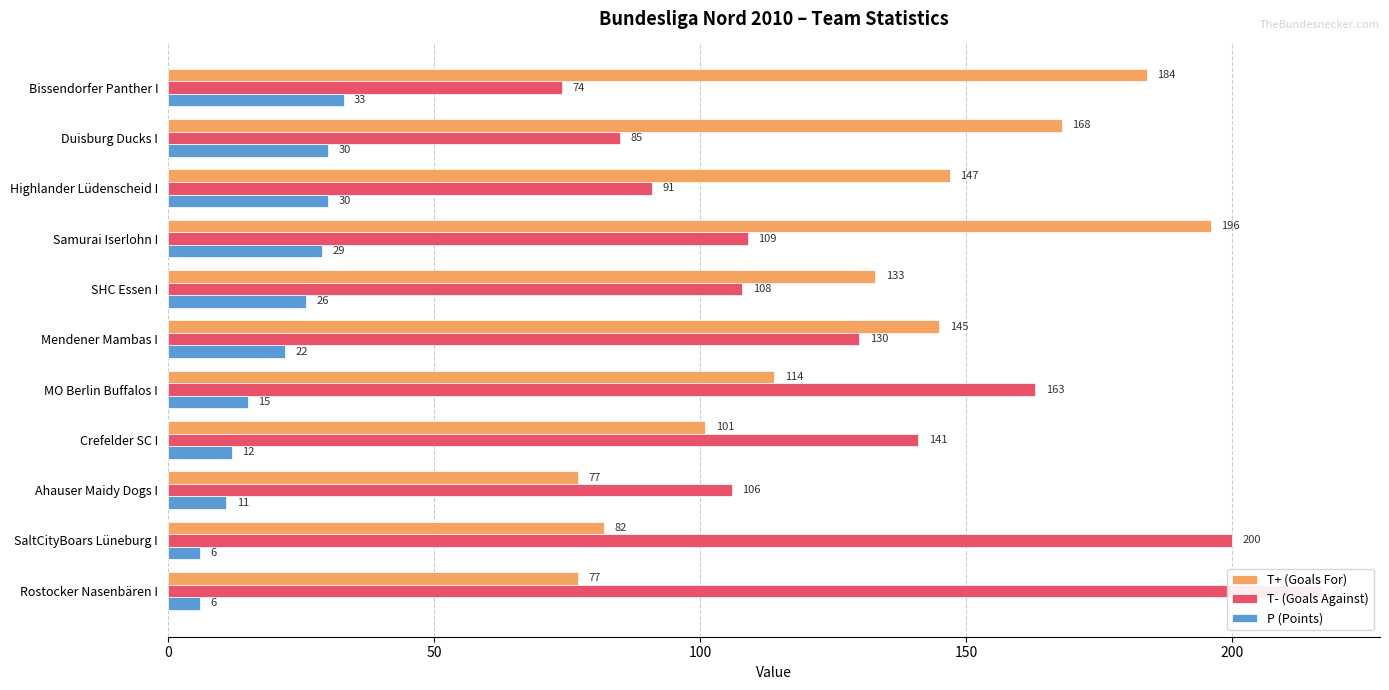

What are all the series names shown in the legend?

T+ (Goals For), T- (Goals Against), P (Points)